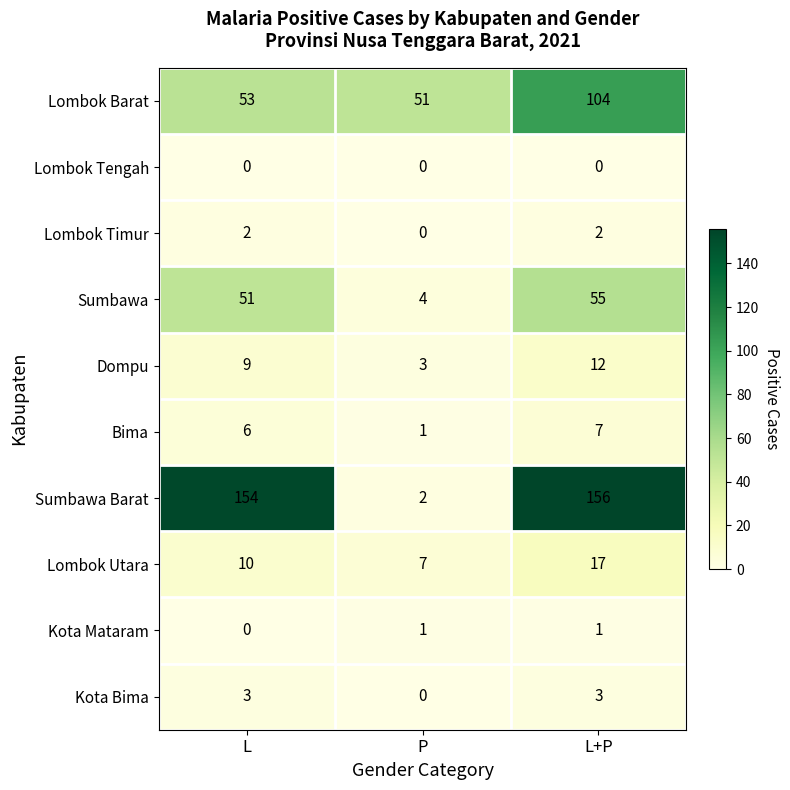

Rank the series at L+P from highest to lowest value.

Sumbawa Barat, Lombok Barat, Sumbawa, Lombok Utara, Dompu, Bima, Kota Bima, Lombok Timur, Kota Mataram, Lombok Tengah